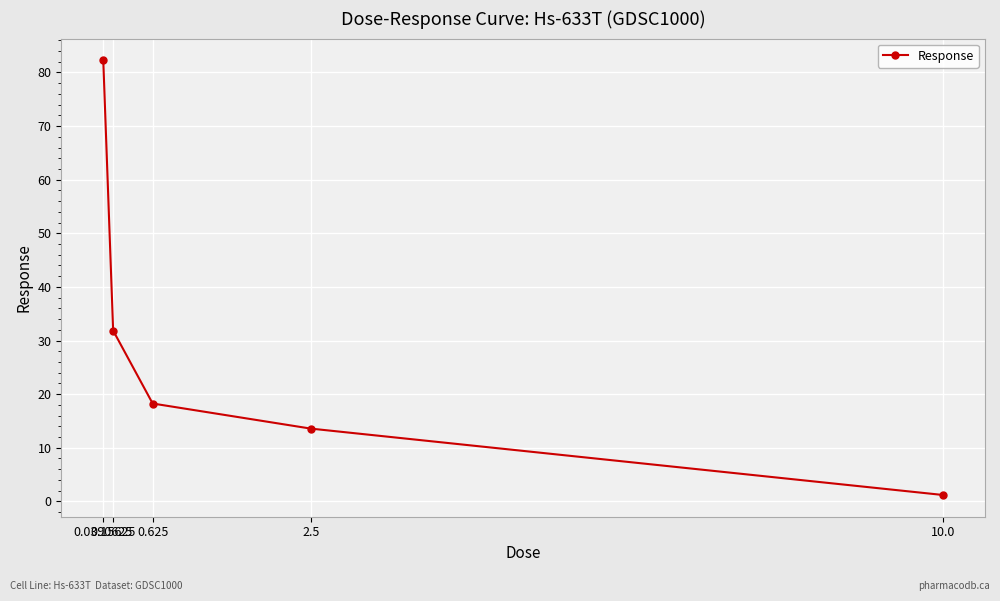

How many distinct data groups are displayed?

1